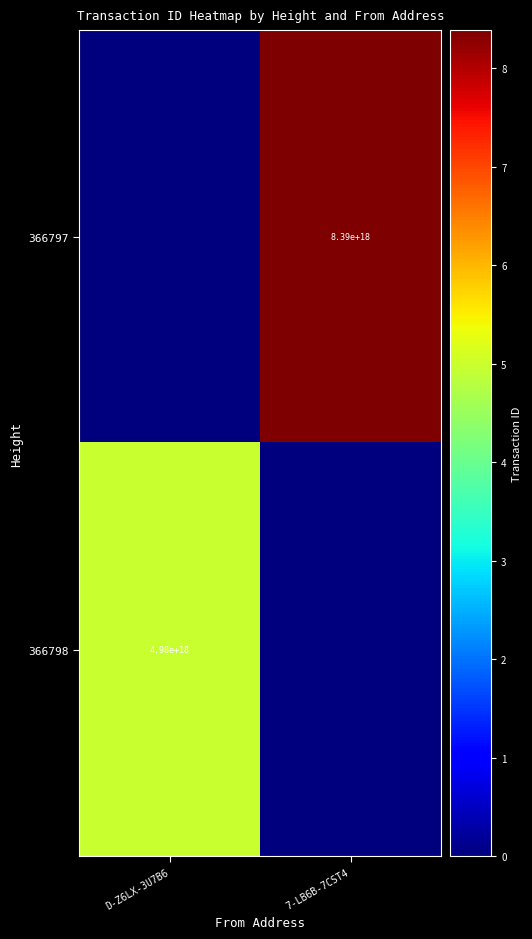

The 366798 series shows 4980000000000000000 at D-Z6LX-3U7B6. True or false?

True